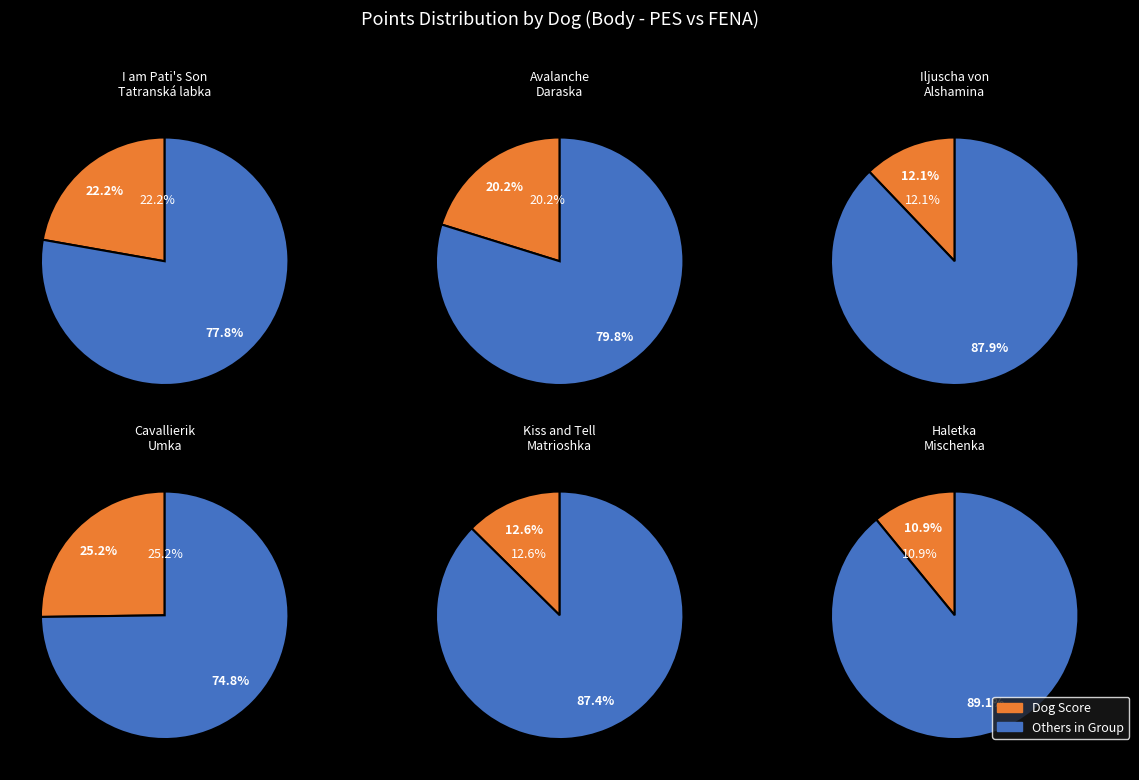

Count the number of slices in the pie.

12